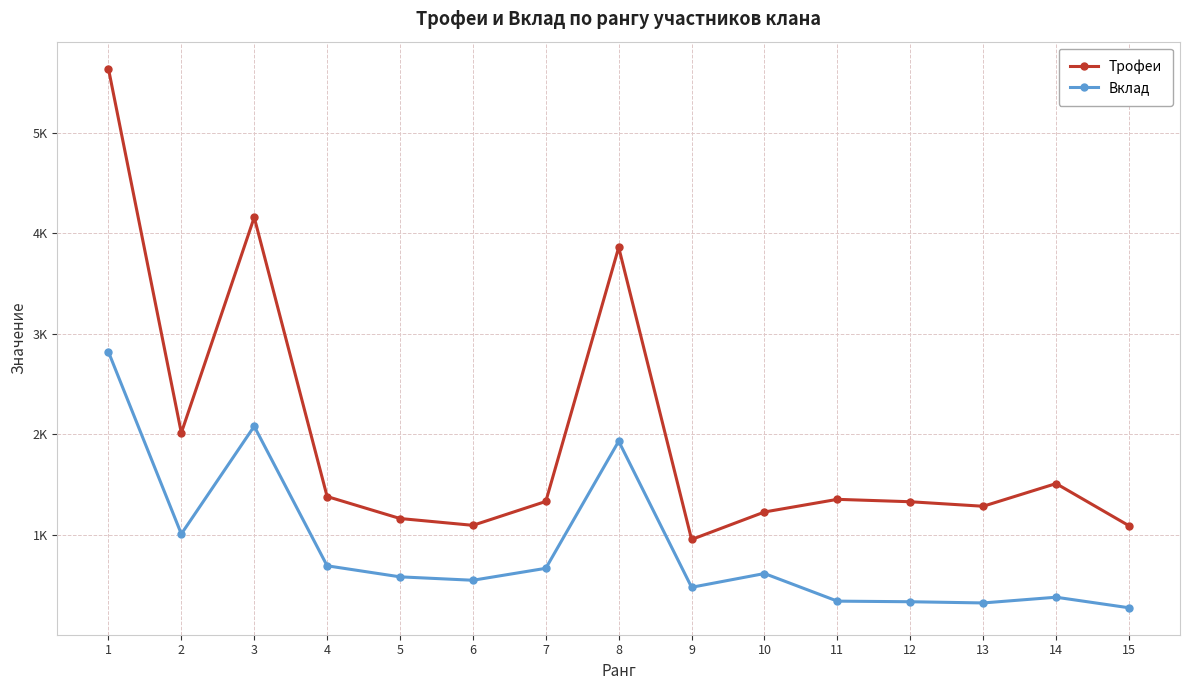

True or false: Трофеи and Вклад intersect in this chart.

False